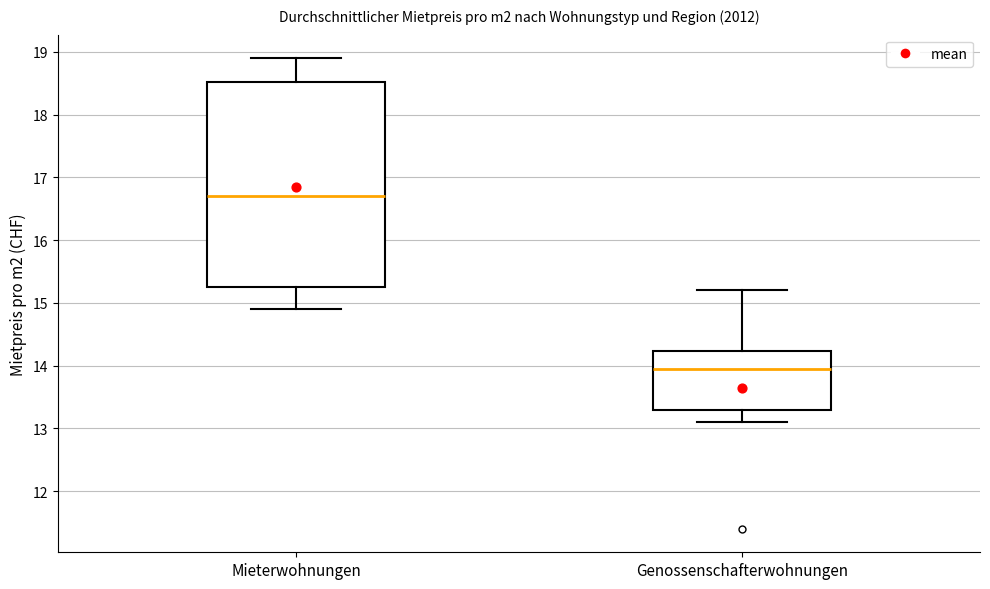

Which box has the highest median line?

Mieterwohnungen